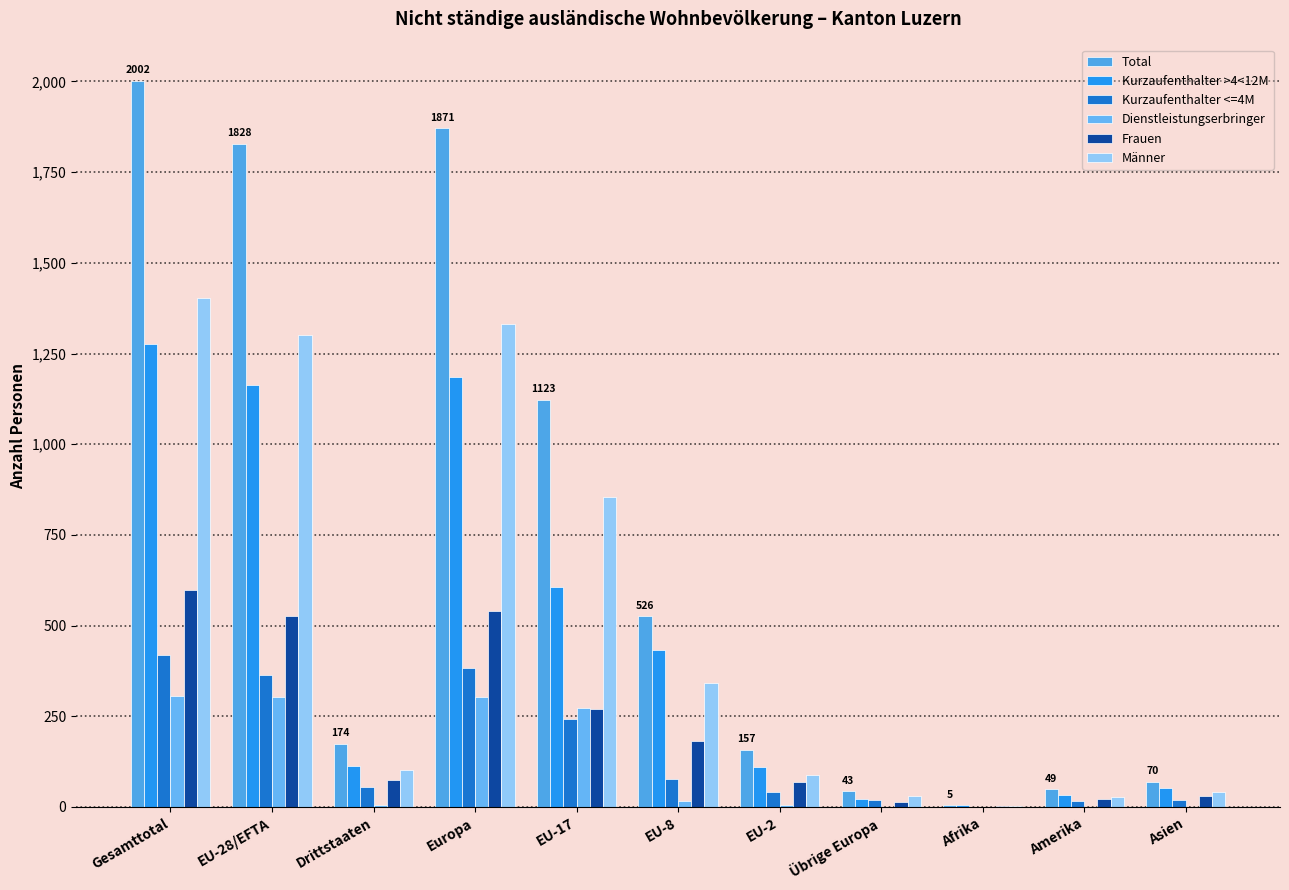

At how many categories does at least one series exceed 1168?

3